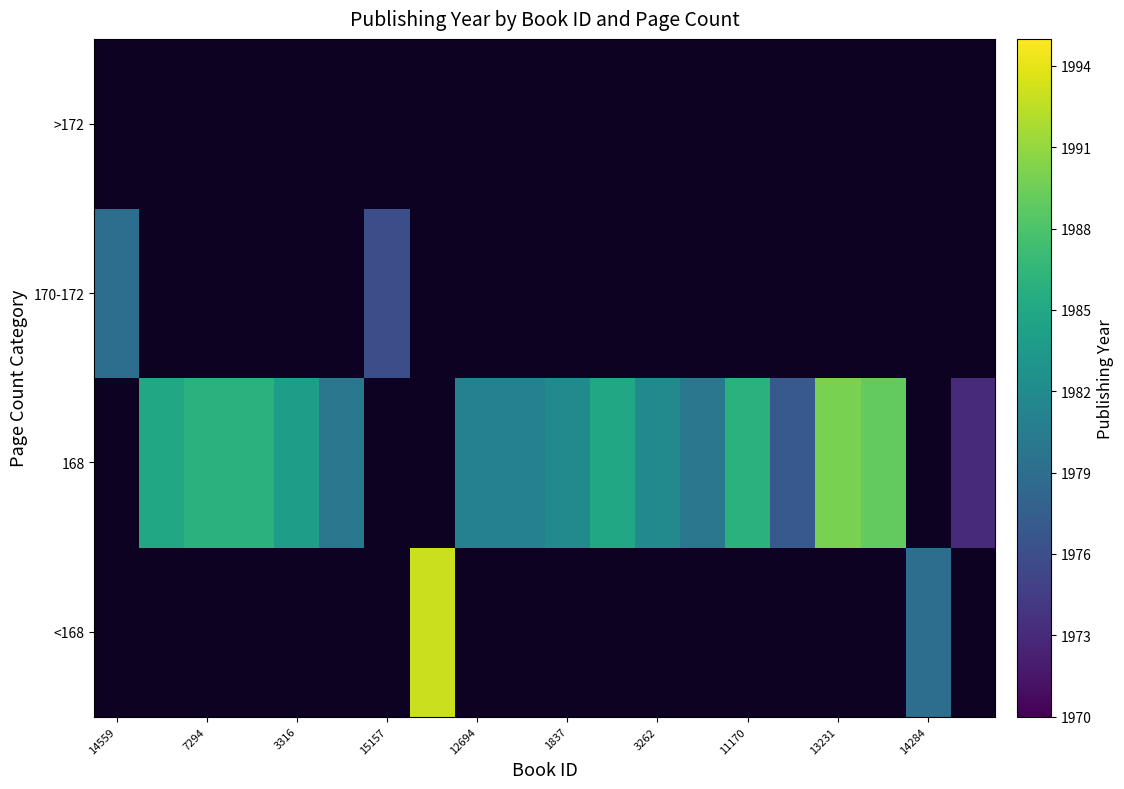

Between 7294 and 18, which is larger?

18